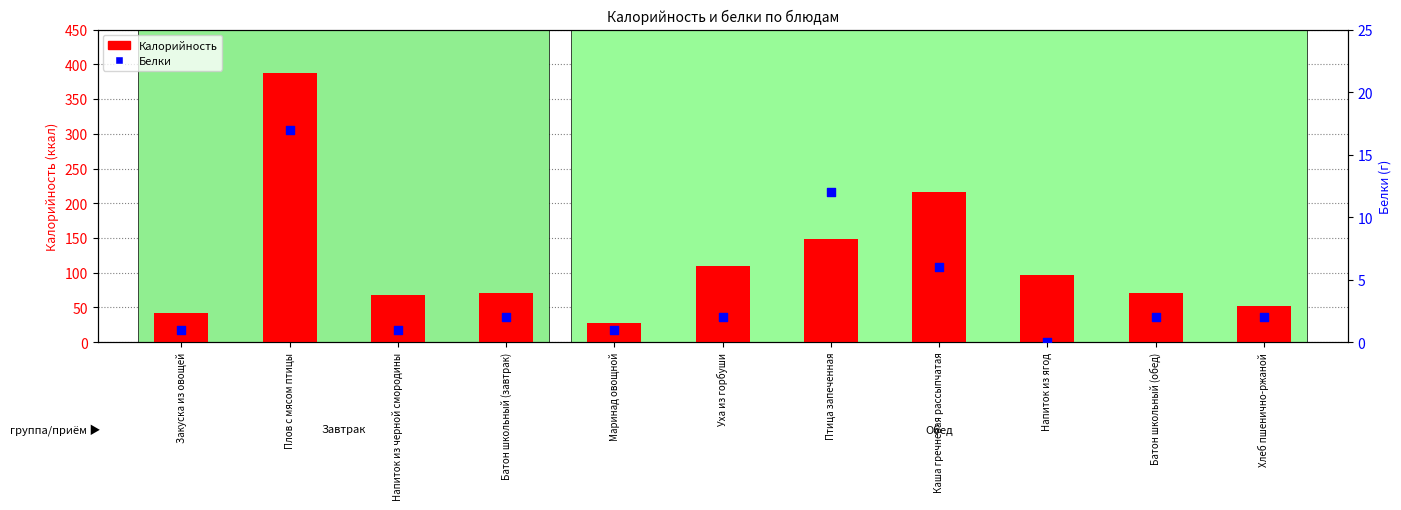

Which series contains the highest Y value?

Калорийность